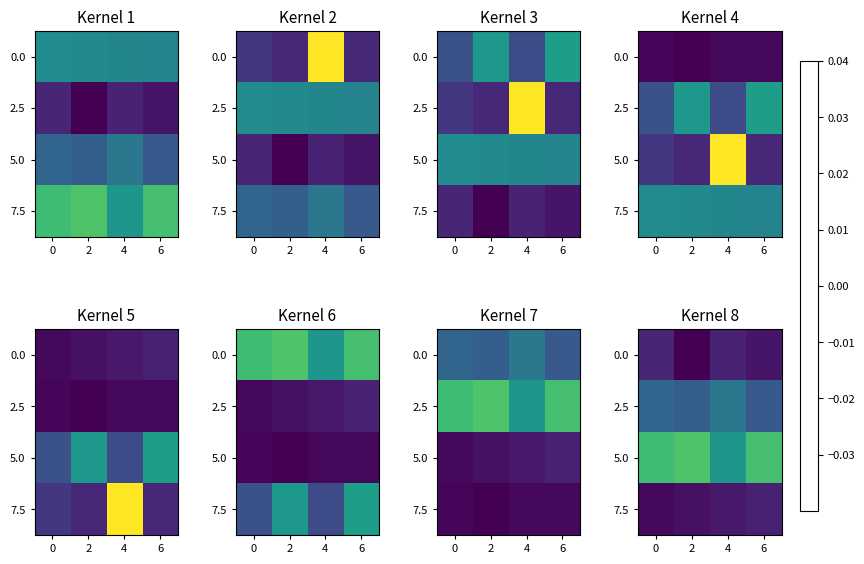

How many series are shown in this chart?

4